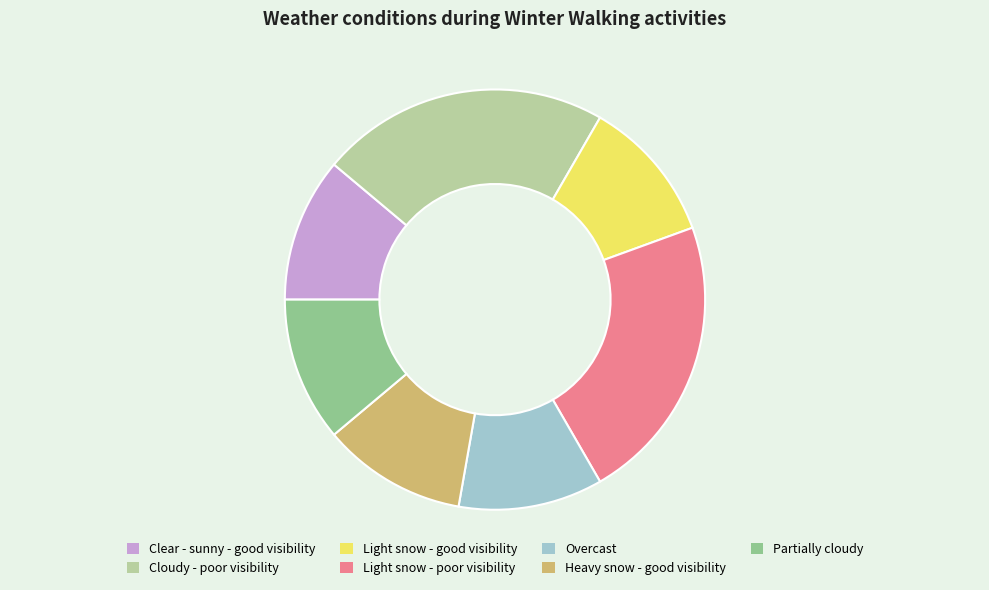

Does Light snow - poor visibility represent more than half of the total?

No